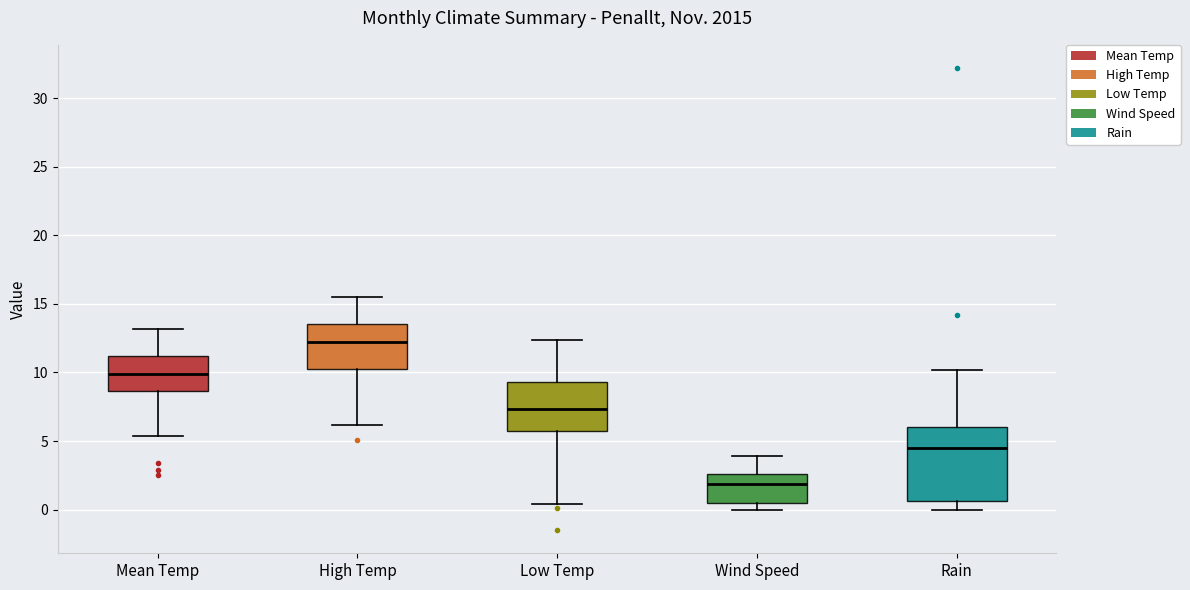

Which box is the tallest, from its lower edge to its upper edge?

Rain